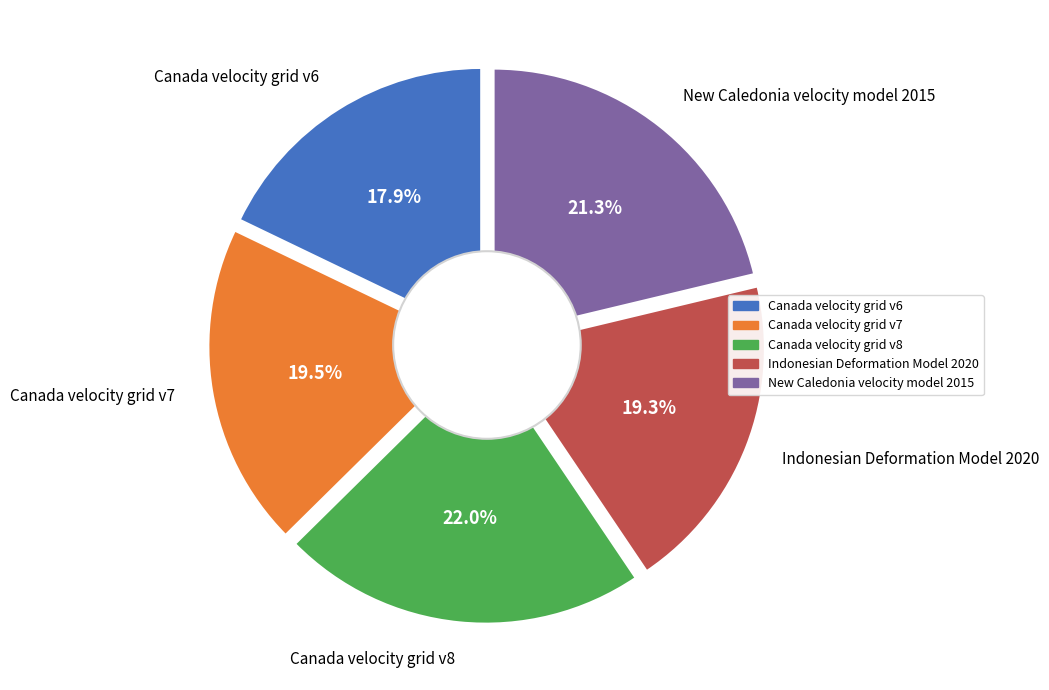

What is the smallest slice in the pie chart?

Canada velocity grid v6